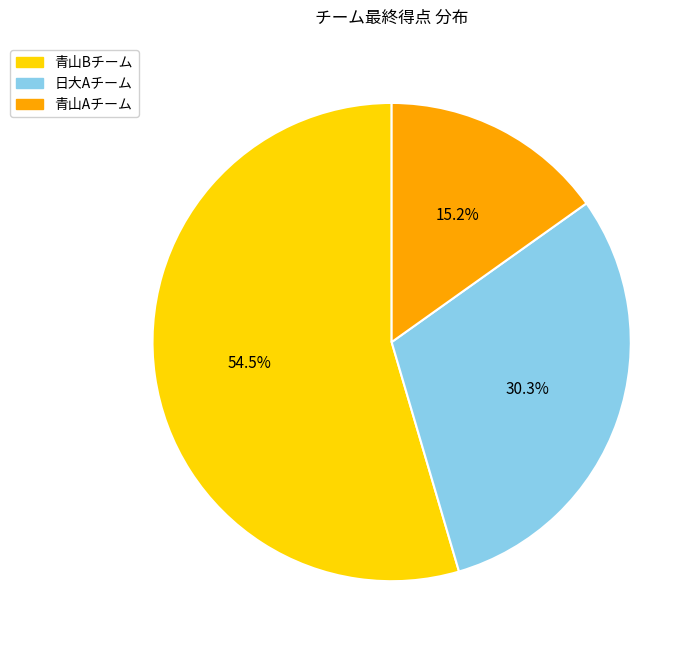

Is there a majority slice in this chart?

Yes